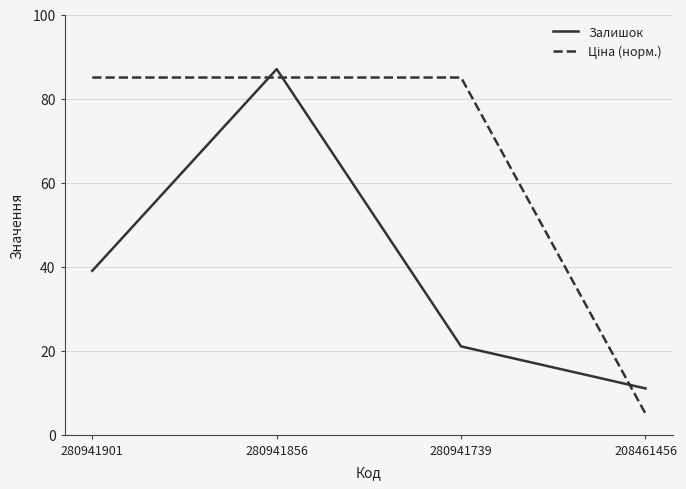

List the labels in order of Залишок value, smallest first.

208461456, 280941739, 280941901, 280941856